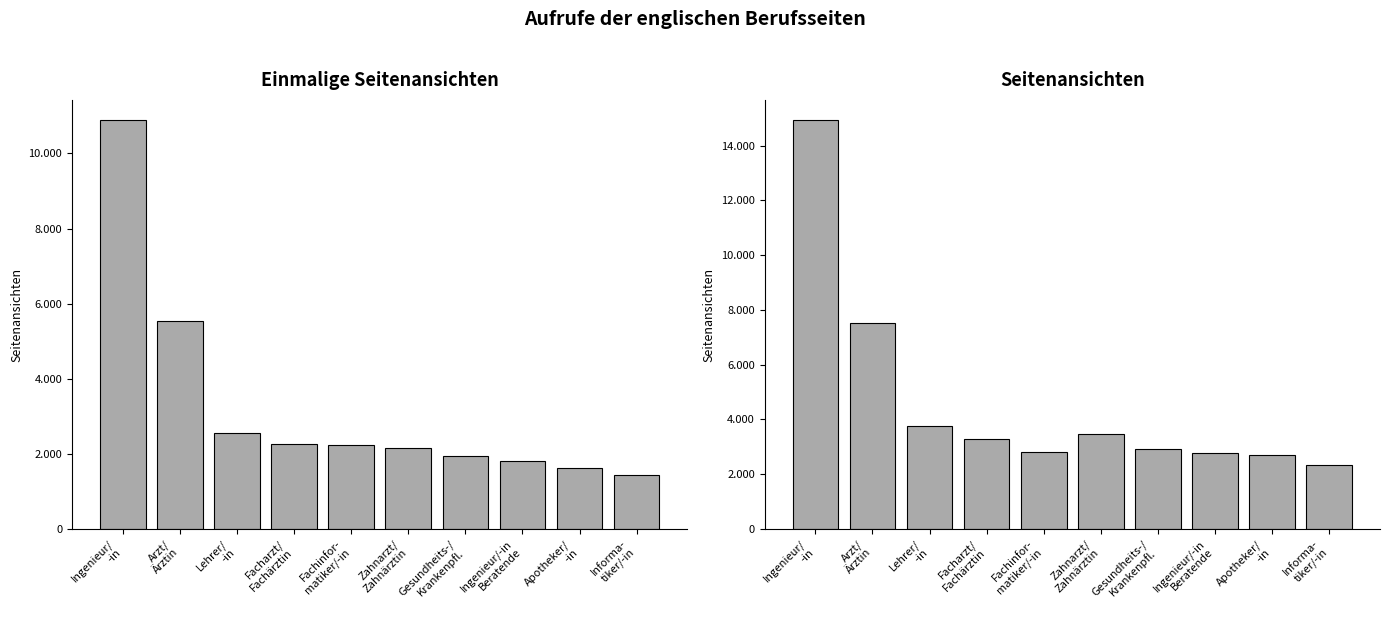

What is the value of the Seitenansichten bar at the 10th from the left?

2333